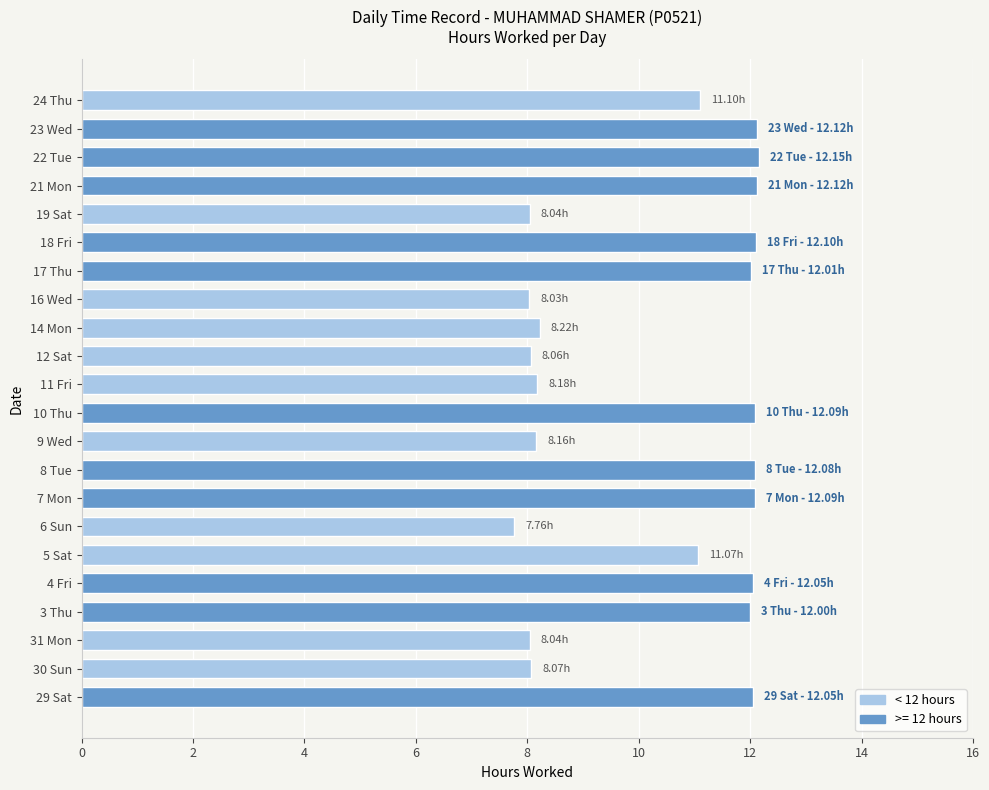

What is the sum of the values at 8 Tue and 23 Wed?

24.2